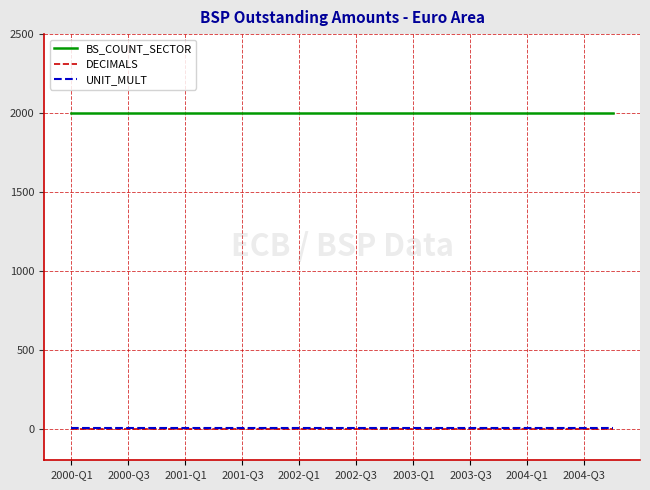

Which series has the largest total across all categories?

BS_COUNT_SECTOR